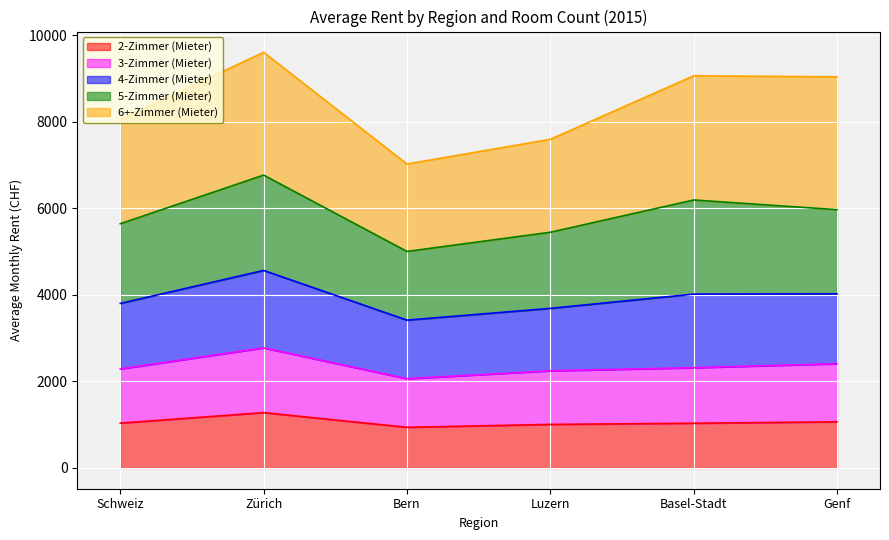

What is the total value across all series at Bern?

7023